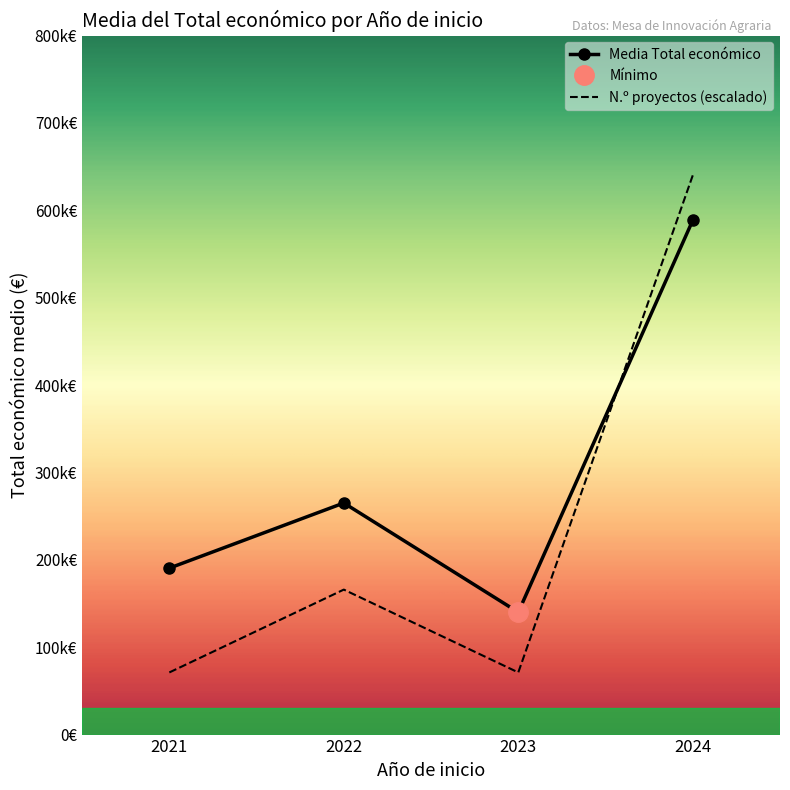

What is the total value across all series at 2022?

430964.2